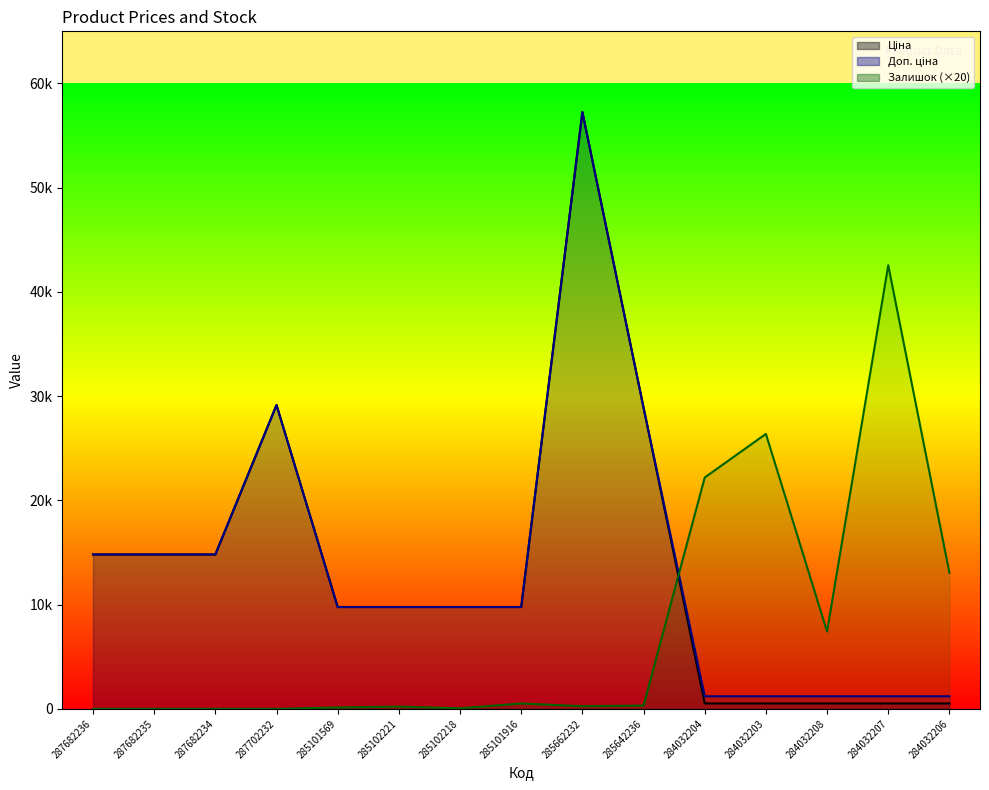

Reading left to right, list all the values displayed in this chart.

Ціна: 14817.6	14817.6	14817.6	29152.3	9775.5	9775.5	9775.5	9775.5	57258.0	28901.7	528.2	528.2	528.2	528.2	528.2
Доп. ціна: 14817.6	14817.6	14817.6	29152.3	9775.5	9775.5	9775.5	9775.5	57258.0	28901.7	1210.7	1210.7	1210.7	1210.7	1210.7
Залишок: 0.0	0.0	0.0	0.0	140.0	220.0	60.0	520.0	260.0	320.0	22200.0	26380.0	7420.0	42560.0	13060.0